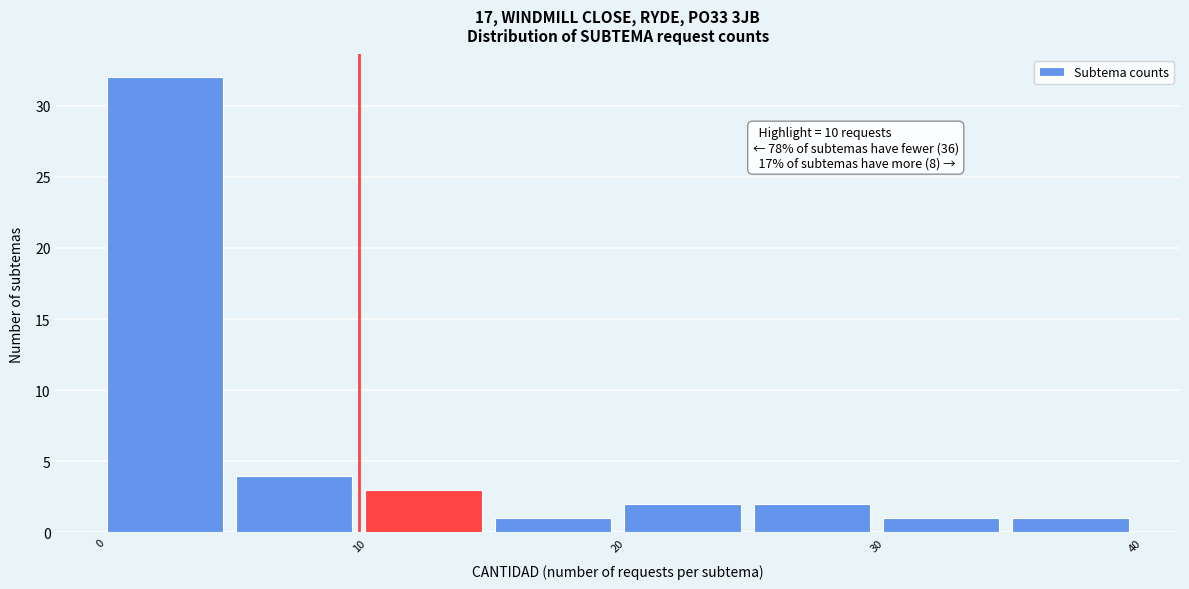

Over which range of the x-axis is the bar tallest?

0 to 5